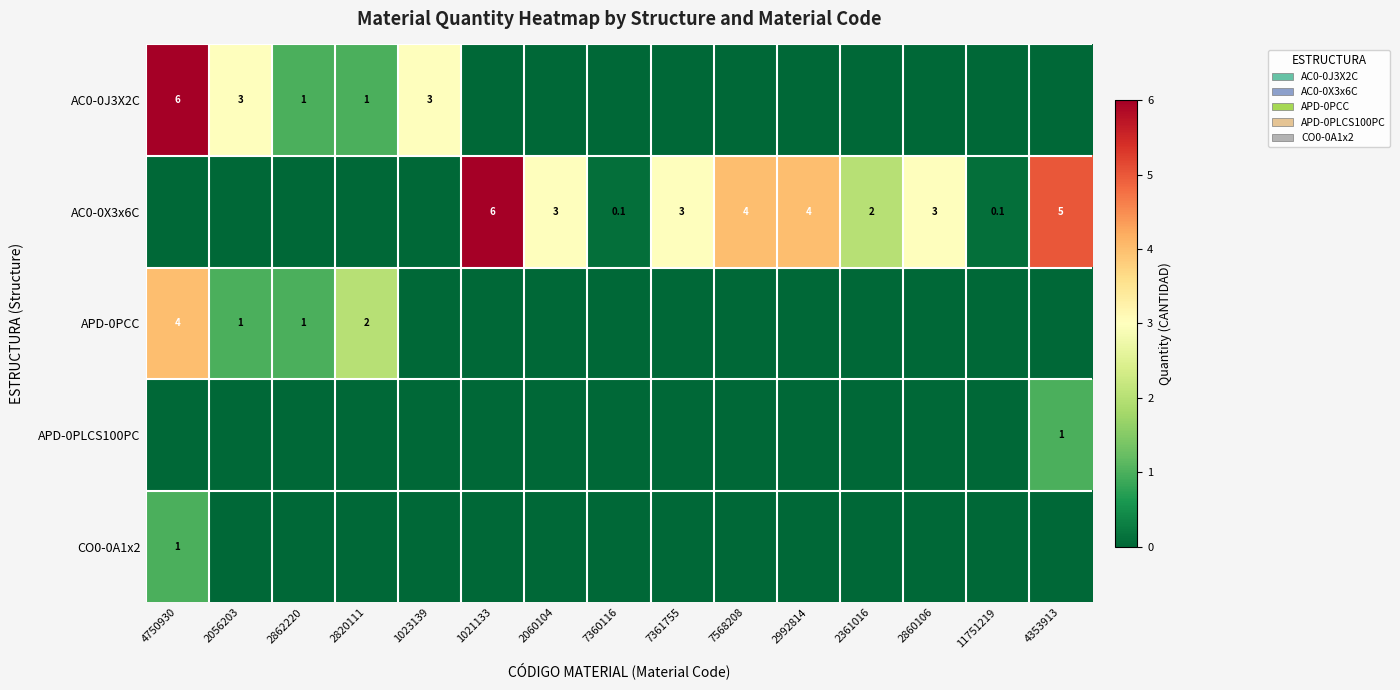

The AC0-0X3x6C series shows 6.9 at 7568208. True or false?

False